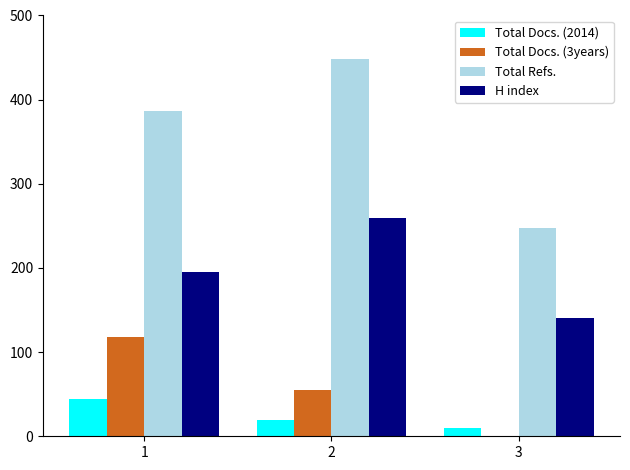

At which label is H index closest to 199?

1